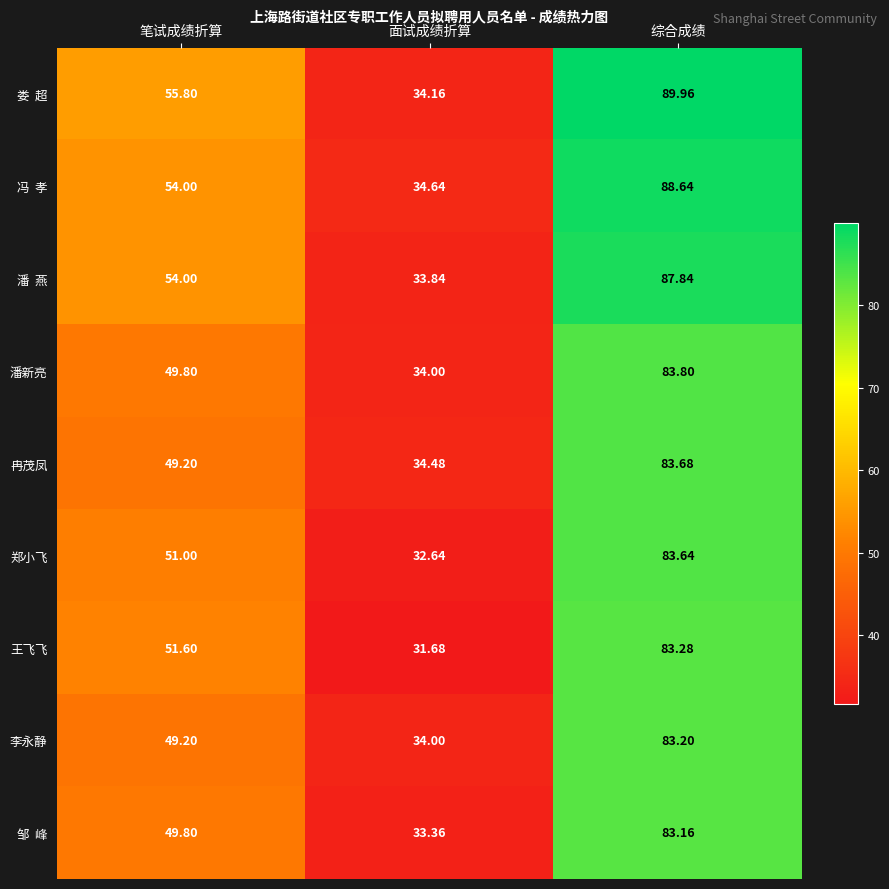

At which category is the sum across all series the highest?

综合成绩